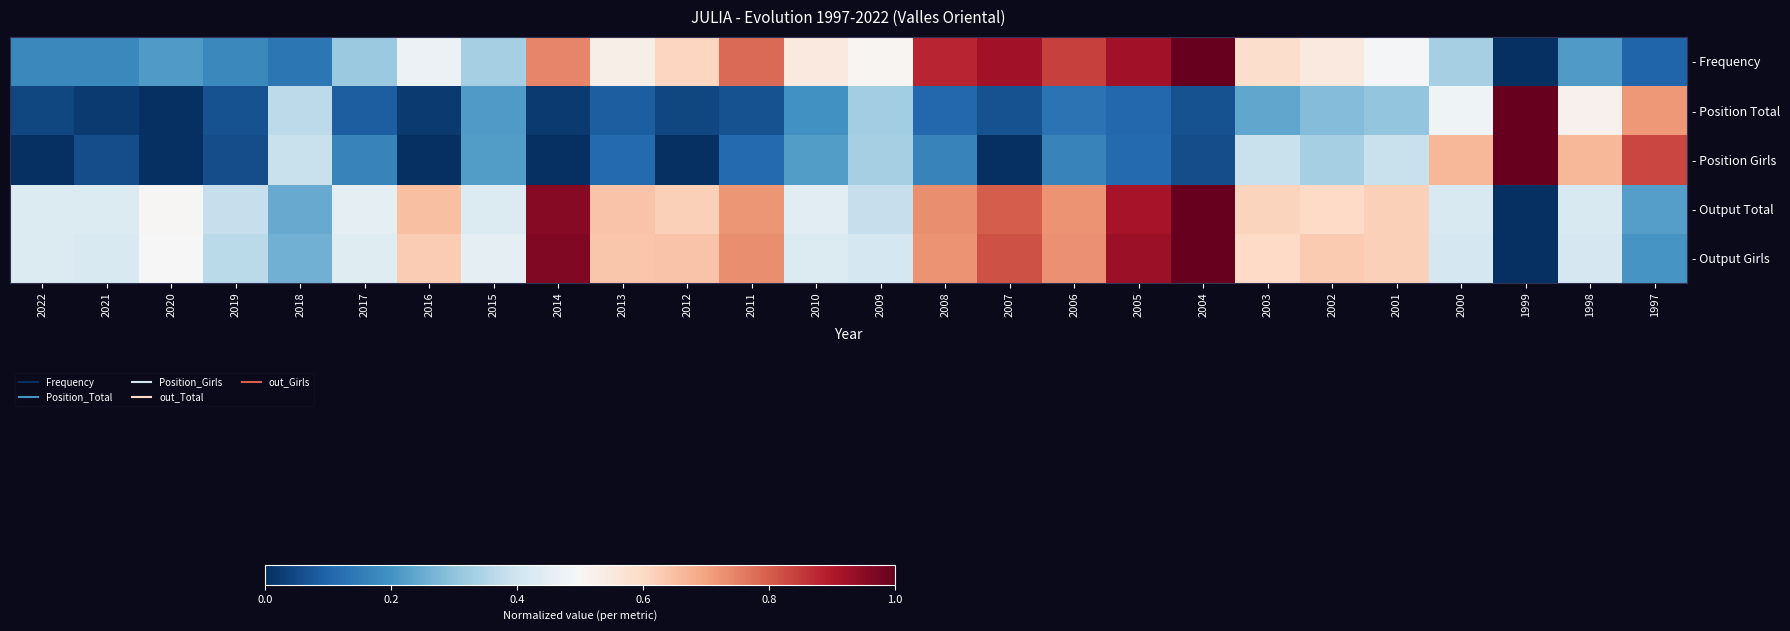

Count the number of data series in this chart.

5